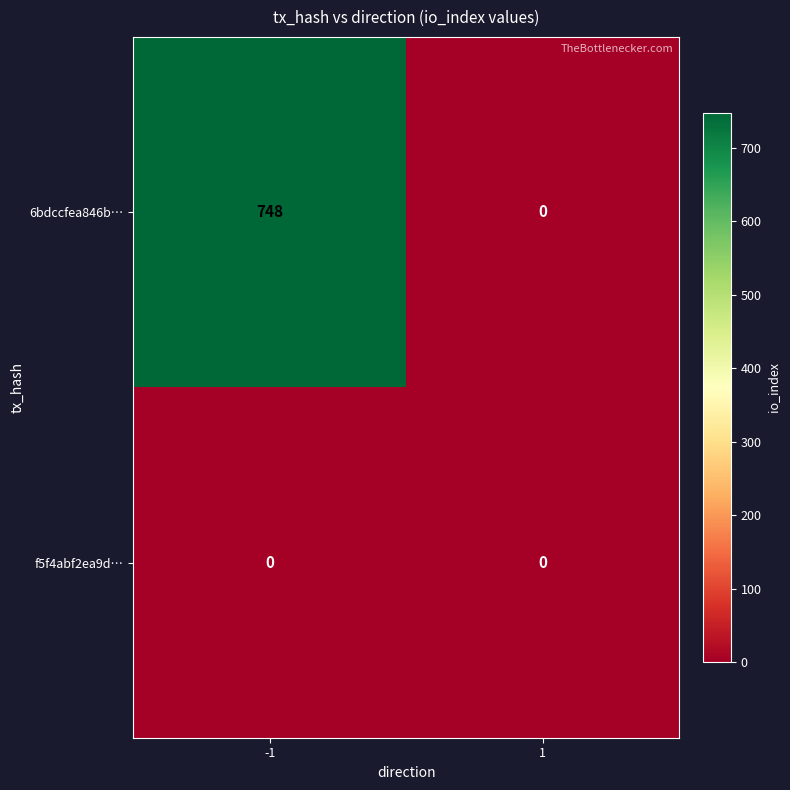

Rank the series by their average value, from lowest to highest.

f5f4abf2ea9d…, 6bdccfea846b…